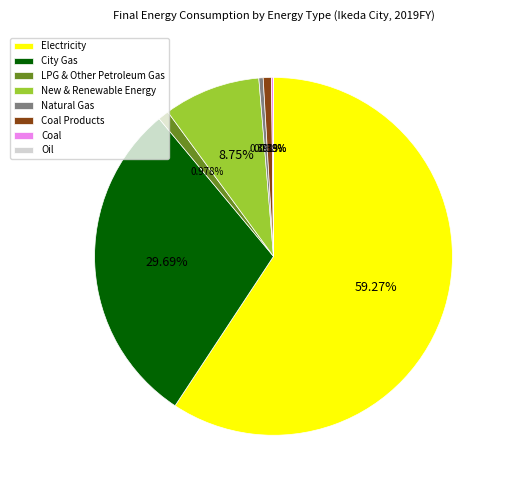

Between Natural Gas and Electricity, which is larger?

Electricity